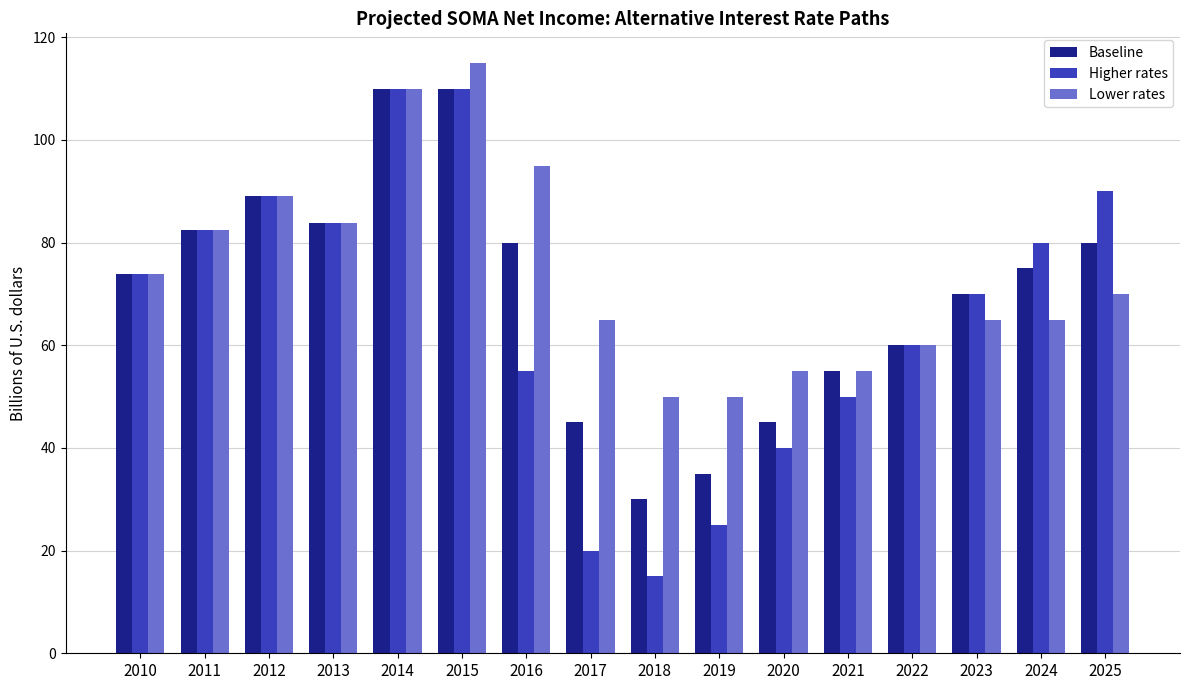

Between 2014 and 2023, which series saw the biggest shift?

Lower rates